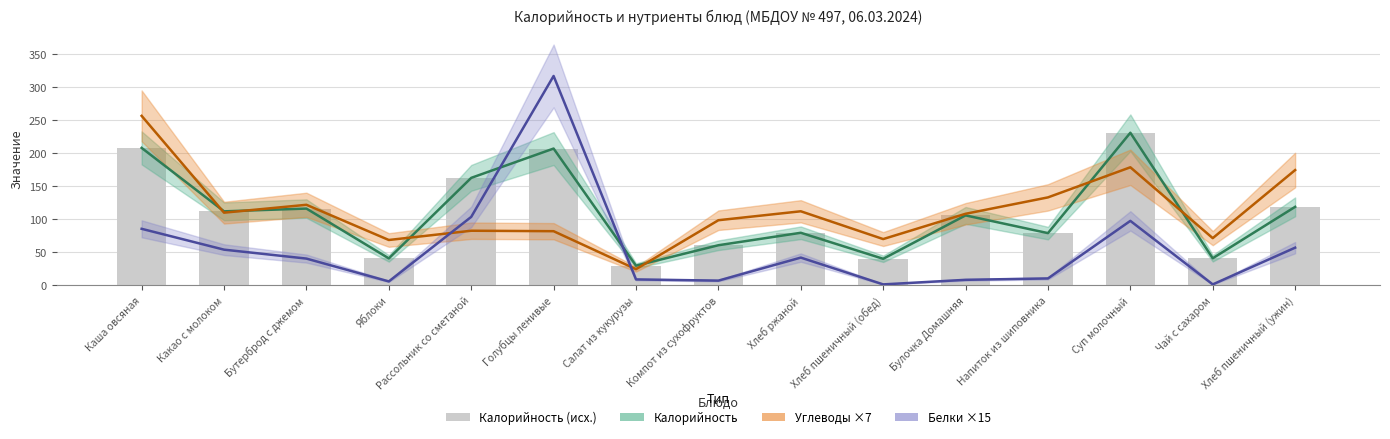

Reading left to right, extract all data points from this chart.

Калорийность: Каша овсяная=207.8	Какао с молоком=111.9	Бутерброд с джемом=116.1	Яблоки=40.8	Рассольник со сметаной=162.5	Голубцы ленивые=206.8	Салат из кукурузы=29.8	Компот из сухофруктов=60.7	Хлеб ржаной=79.5	Хлеб пшеничный (обед)=40.2	Булочка Домашняя=105.8	Напиток из шиповника=79.0	Суп молочный=230.7	Чай с сахаром=41.0	Хлеб пшеничный (ужин)=118.7
Углеводы ×7: Каша овсяная=256.2	Какао с молоком=109.9	Бутерброд с джемом=121.8	Яблоки=68.6	Рассольник со сметаной=82.6	Голубцы ленивые=81.9	Салат из кукурузы=24.5	Компот из сухофруктов=98.5	Хлеб ржаной=112.0	Хлеб пшеничный (обед)=70.0	Булочка Домашняя=108.2	Напиток из шиповника=133.0	Суп молочный=178.5	Чай с сахаром=71.4	Хлеб пшеничный (ужин)=174.3
Белки ×15: Каша овсяная=85.5	Какао с молоком=54.0	Бутерброд с джемом=40.5	Яблоки=6.0	Рассольник со сметаной=103.5	Голубцы ленивые=316.5	Салат из кукурузы=9.0	Компот из сухофруктов=7.2	Хлеб ржаной=42.0	Хлеб пшеничный (обед)=1.5	Булочка Домашняя=8.4	Напиток из шиповника=10.5	Суп молочный=97.5	Чай с сахаром=1.5	Хлеб пшеничный (ужин)=57.0